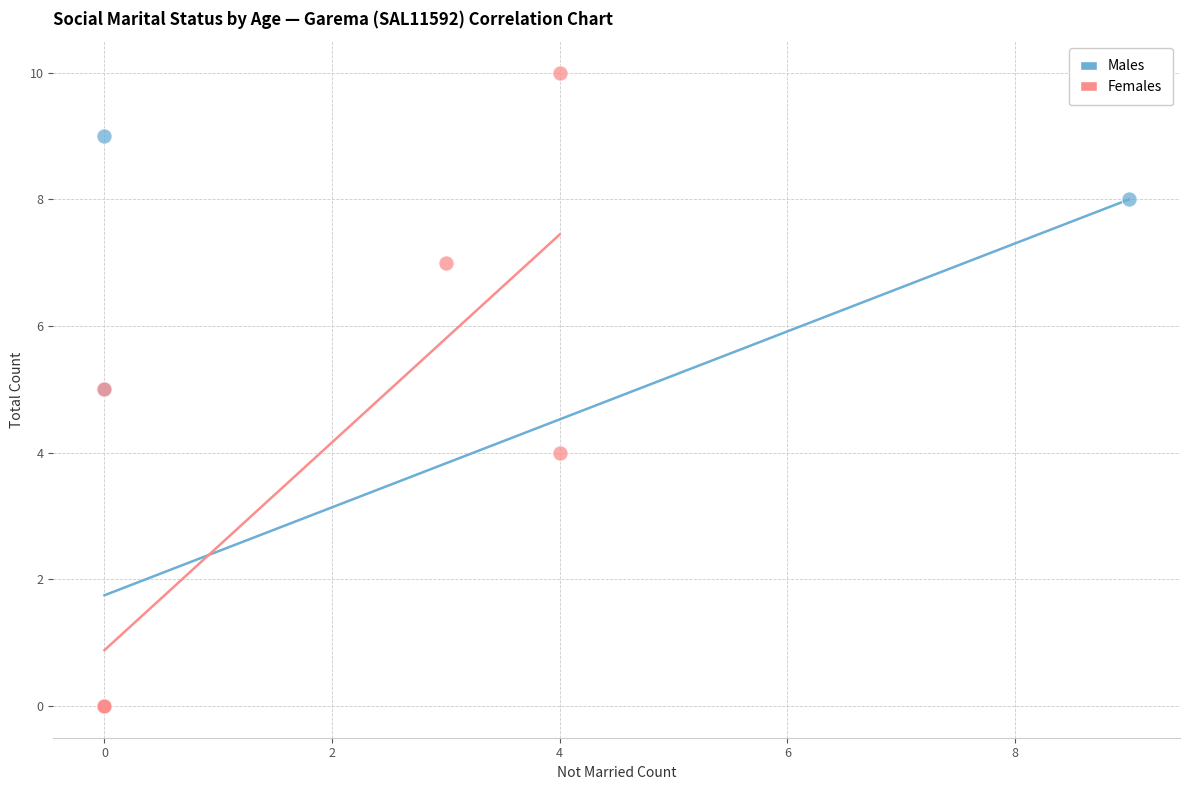

Which series contains the highest Y value?

Females